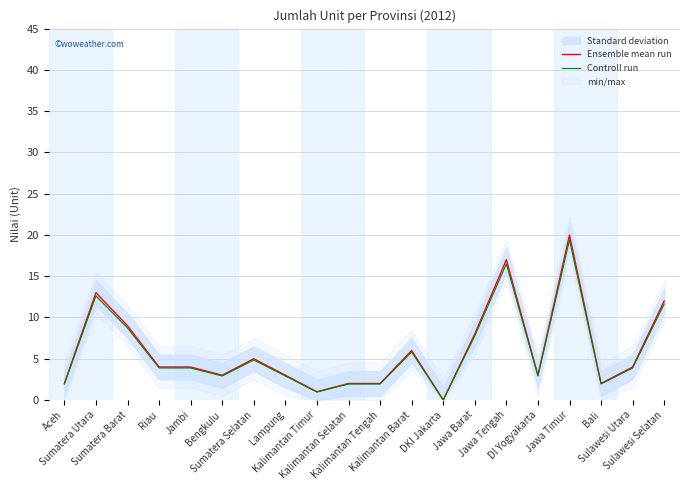

What is the highest value of the Ensemble mean run series?

20.0